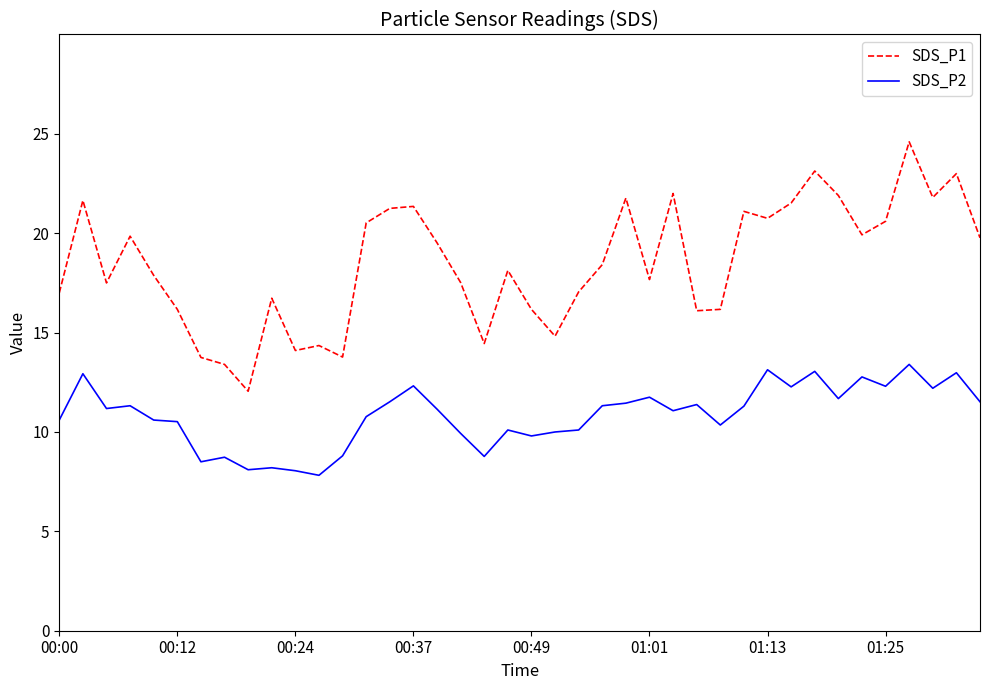

List the series in order of their overall mean, lowest first.

SDS_P2, SDS_P1